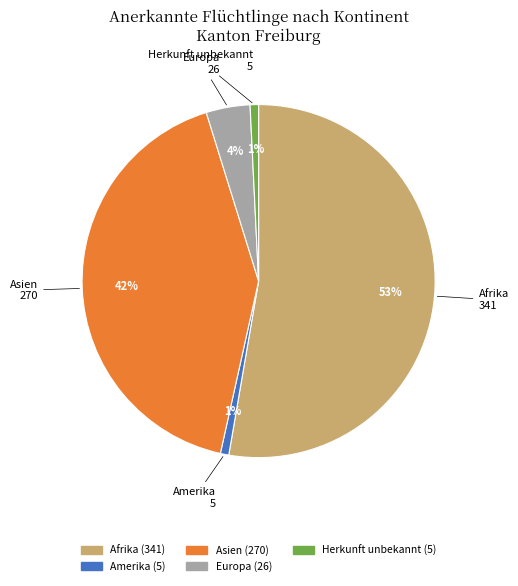

Which has a higher value, Herkunft unbekannt or Asien?

Asien